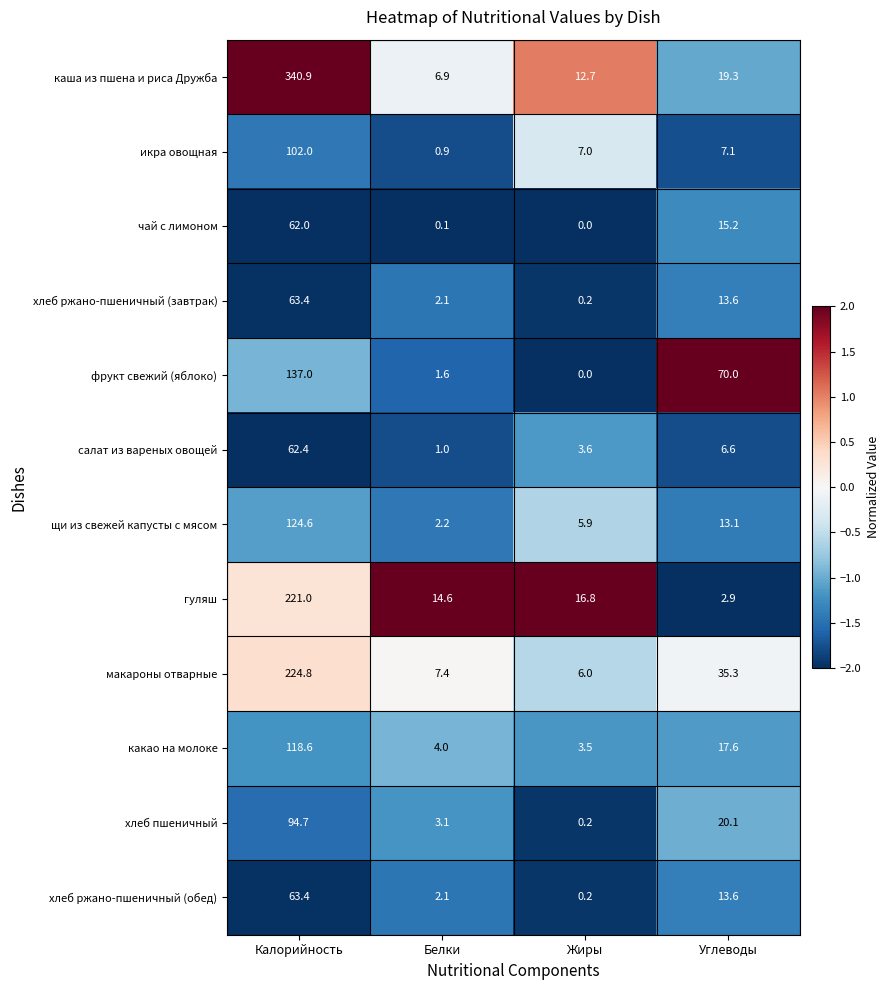

Which category has the lowest value across all series?

Жиры